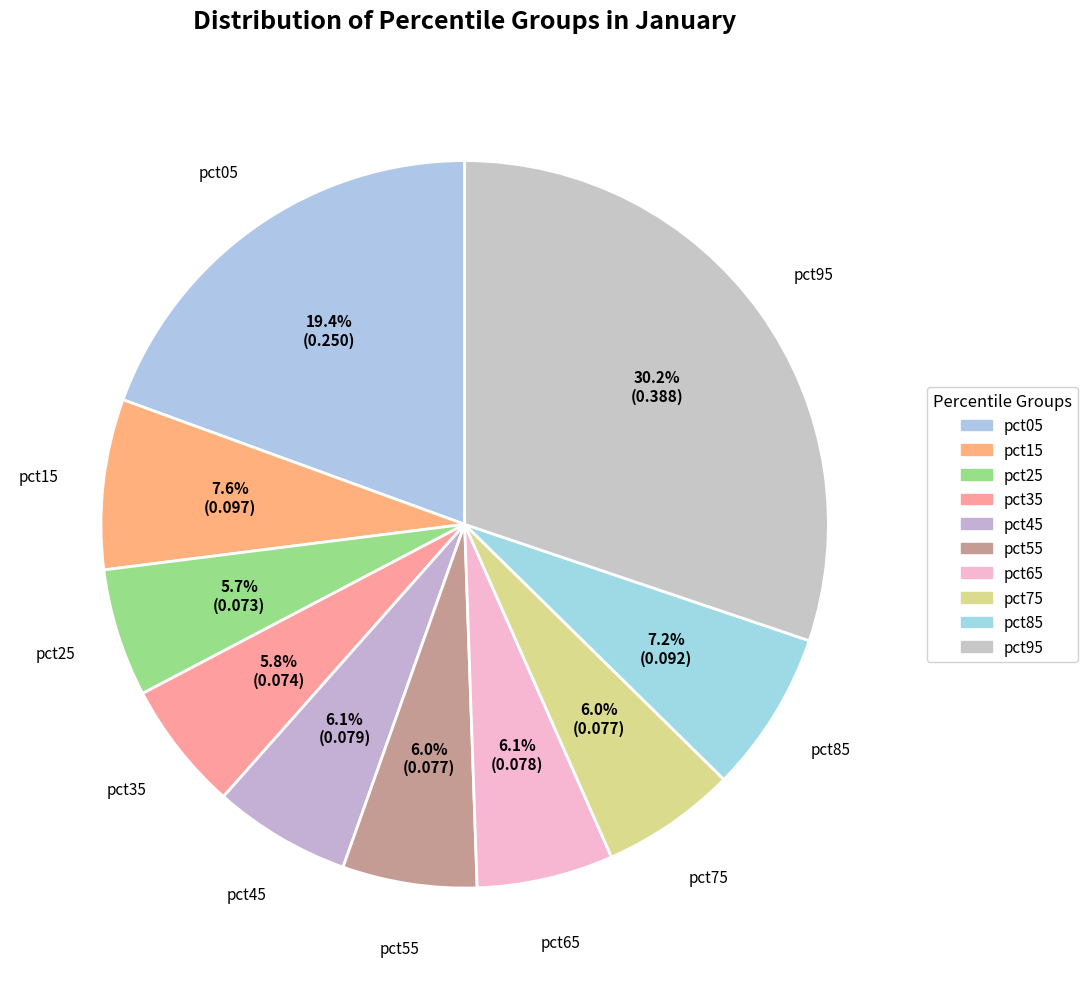

Count the number of slices in the pie.

10